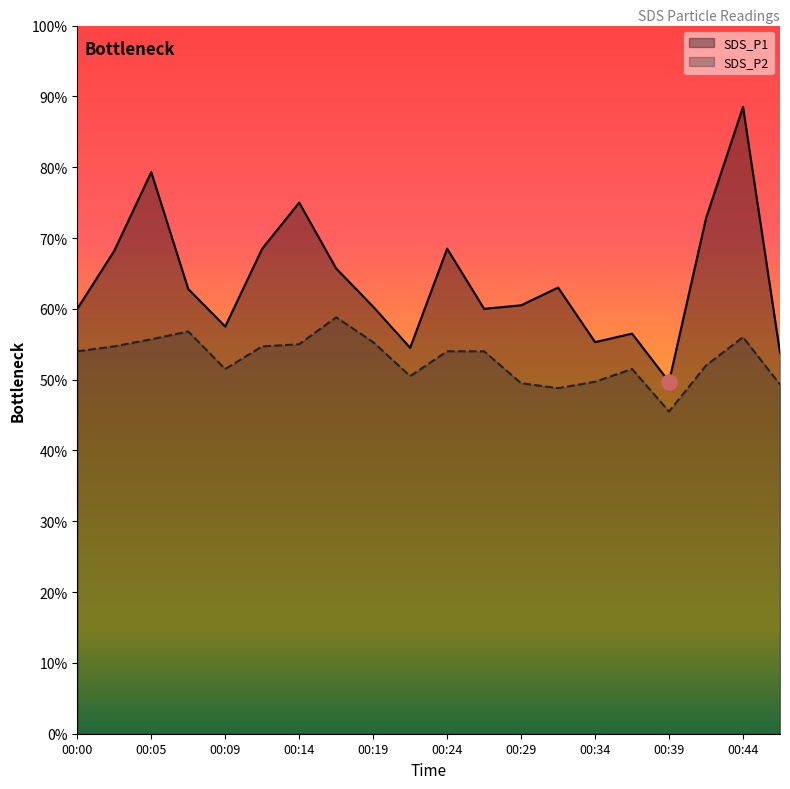

At how many categories does at least one series exceed 5?

19